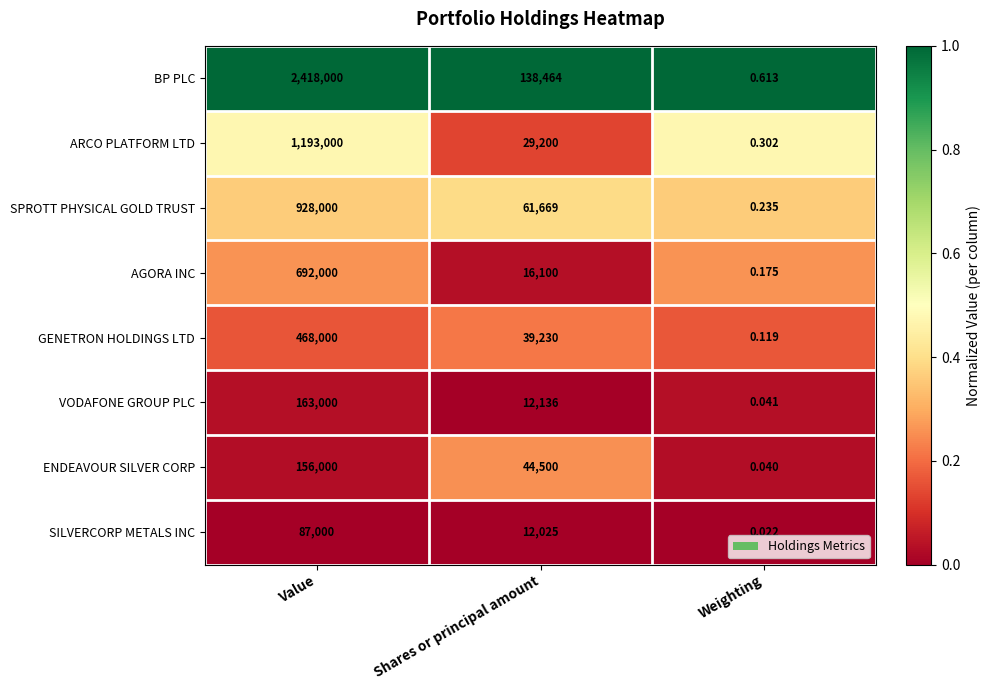

Rank the series by their maximum value, from lowest to highest.

SILVERCORP METALS INC, ENDEAVOUR SILVER CORP, VODAFONE GROUP PLC, GENETRON HOLDINGS LTD, AGORA INC, SPROTT PHYSICAL GOLD TRUST, ARCO PLATFORM LTD, BP PLC